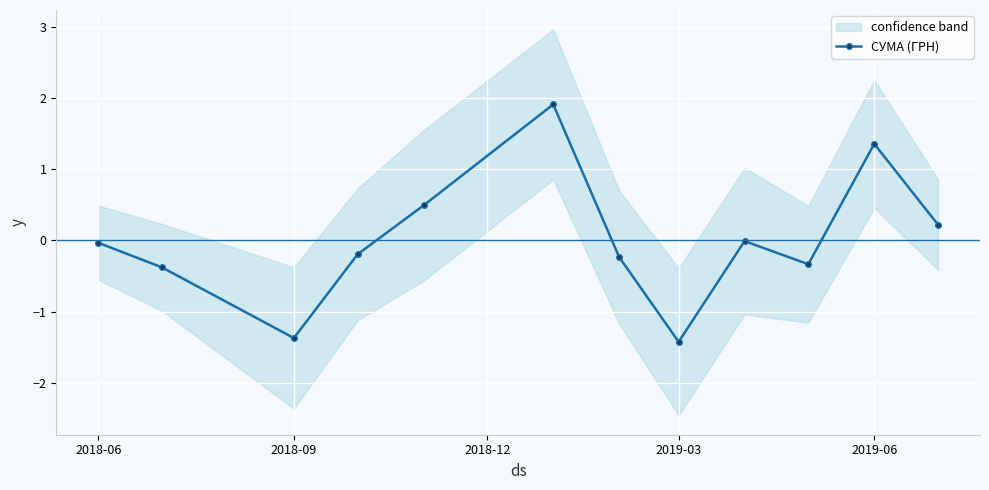

What is the minimum value for СУМА (ГРН)?

-1.4